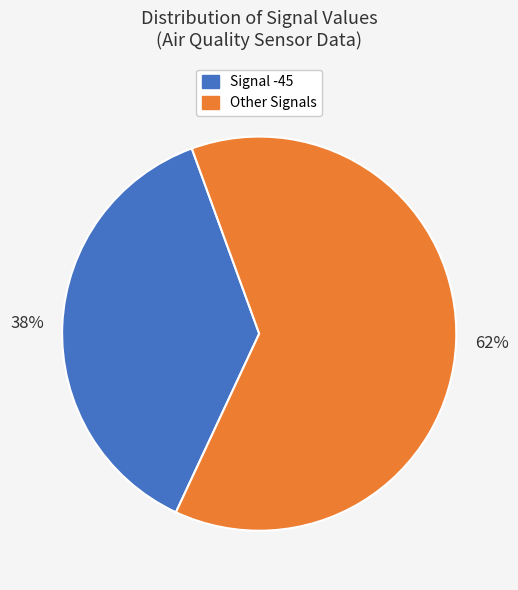

Is there any slice that represents more than half of the pie?

Yes